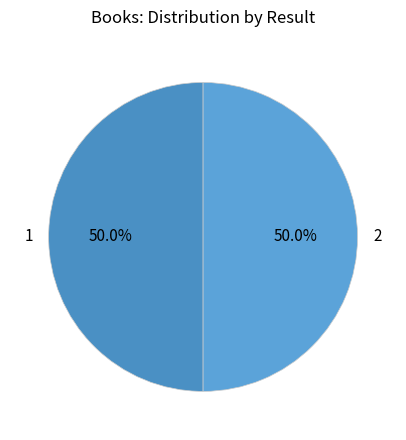

True or false: 1 accounts for 50% of the total.

True